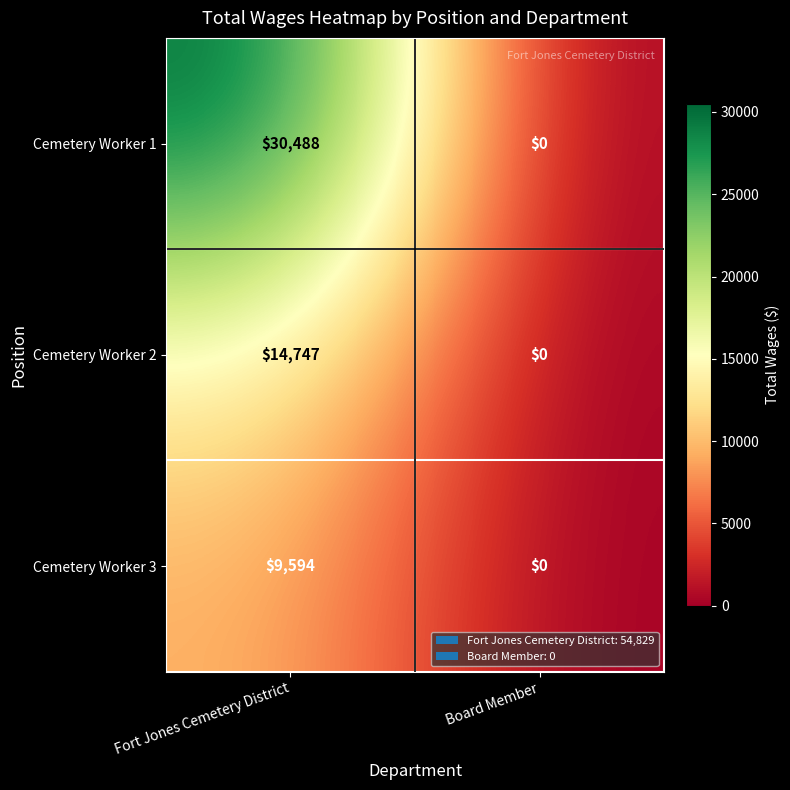

What is the average value of the Cemetery Worker 3 series?

4797